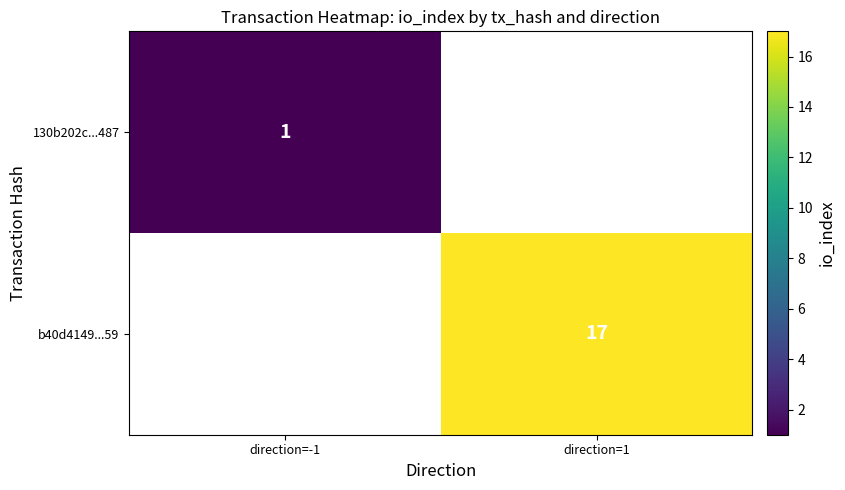

Which has a higher value, direction=-1 or direction=1?

direction=1